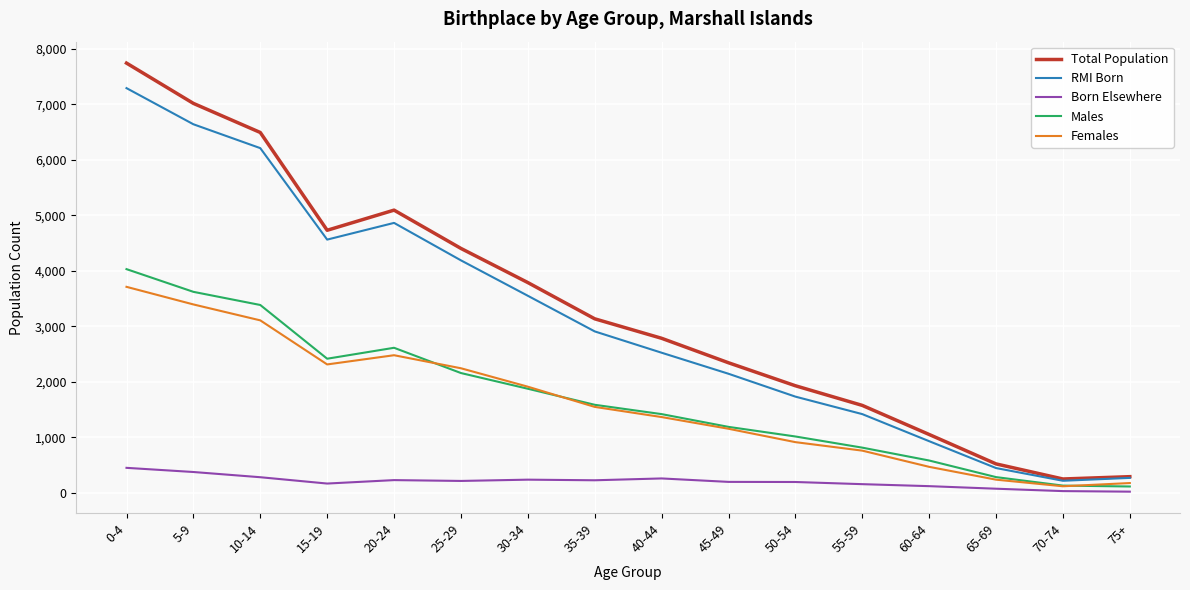

What is the sum of all Females values?

25915